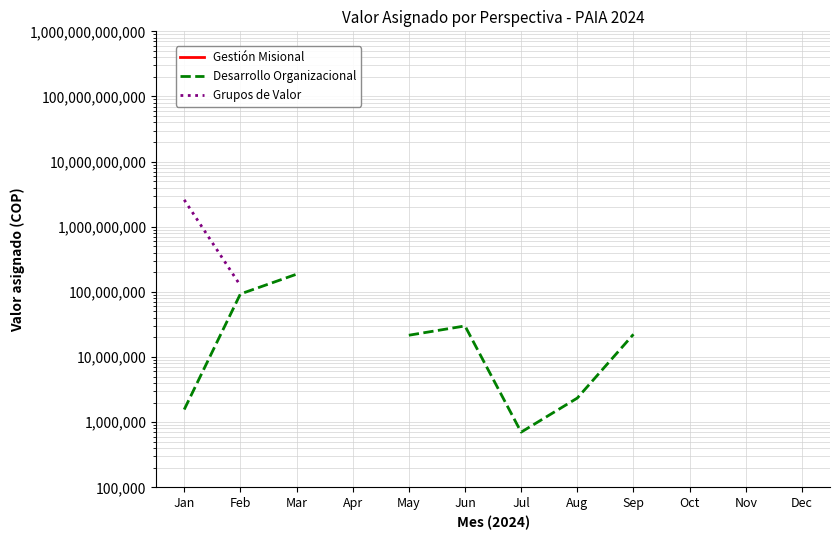

Rank the categories by Gestión Misional value from highest to lowest.

Jan, Feb, Mar, Apr, May, Jun, Jul, Aug, Sep, Oct, Nov, Dec